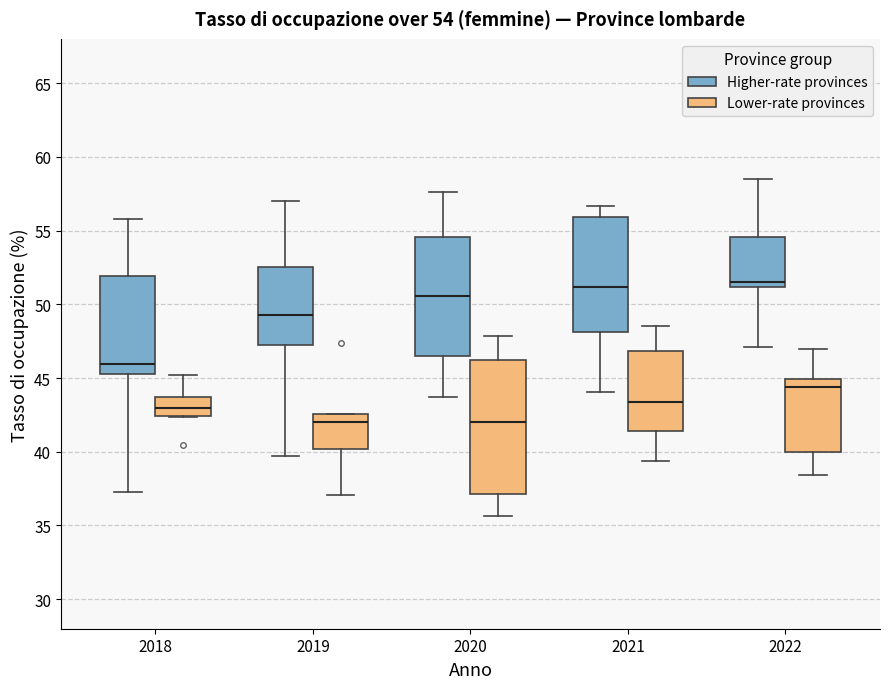

Comparing the boxes themselves (not the whiskers), which one is the tallest?

2020 (Lower-rate provinces)